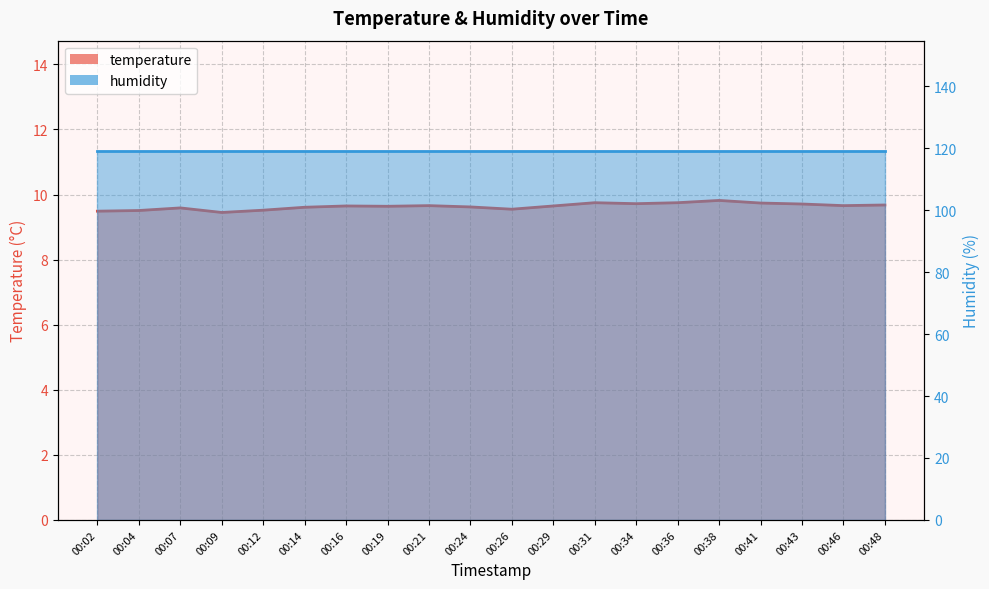

Approximately how many times larger is the value at 00:43 compared to 00:19?

1.0